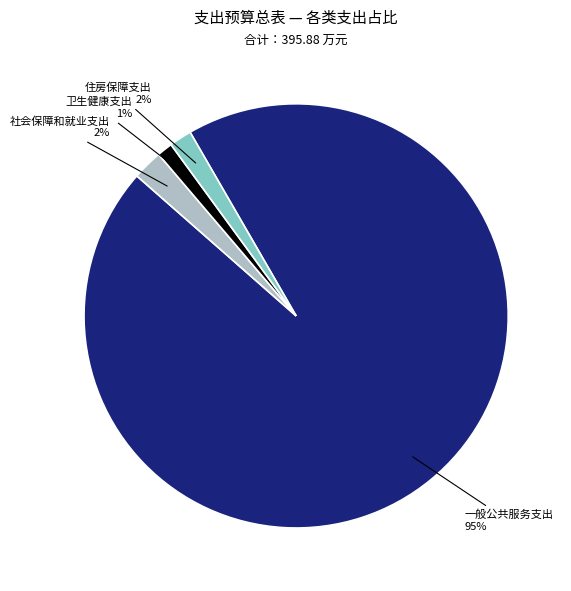

Does any single category account for the majority?

Yes